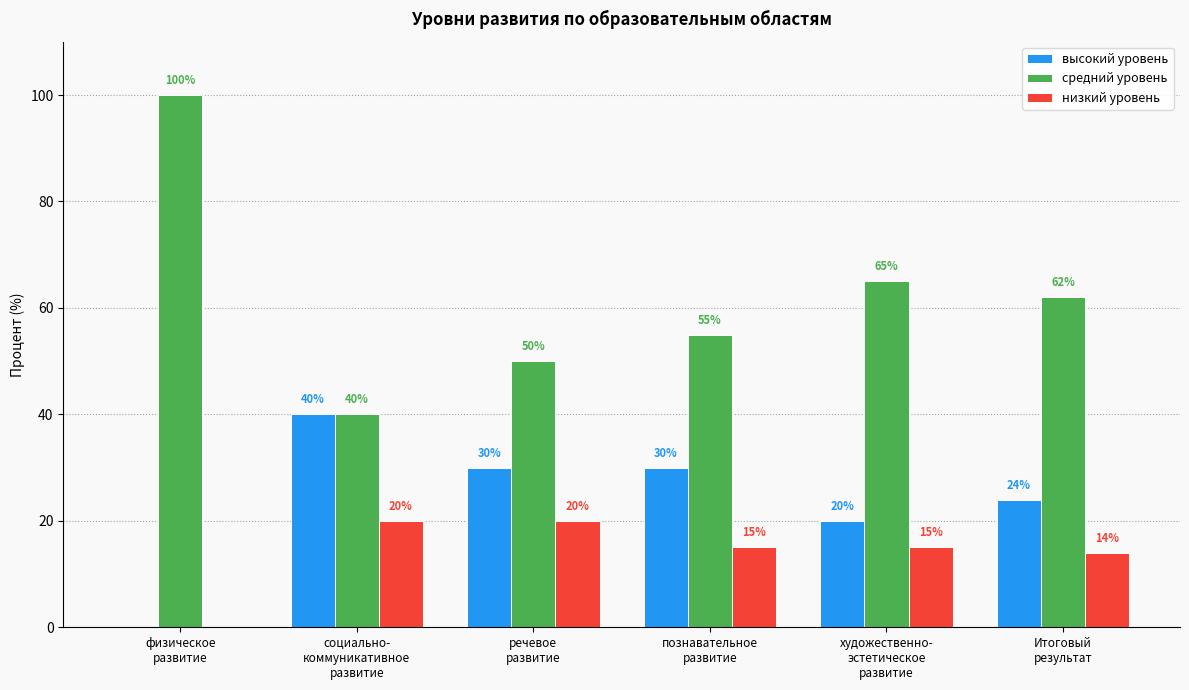

What is the sum of all средний уровень values?

372